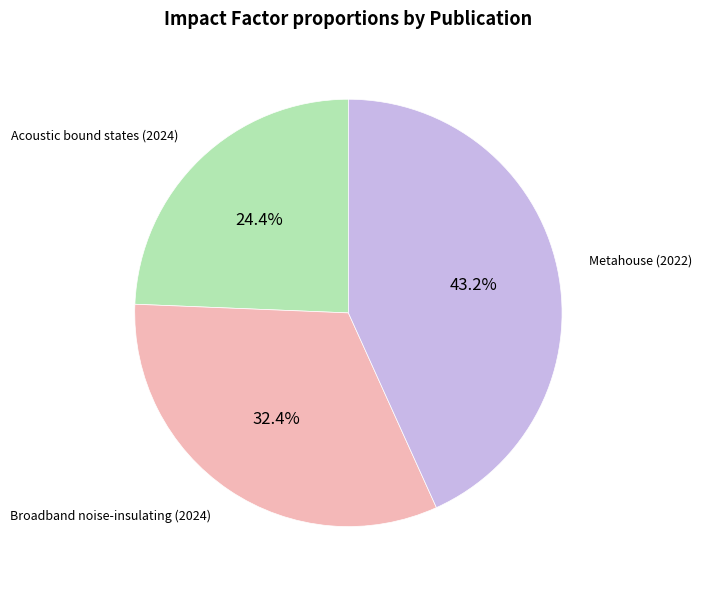

How many segments does this pie chart have?

3